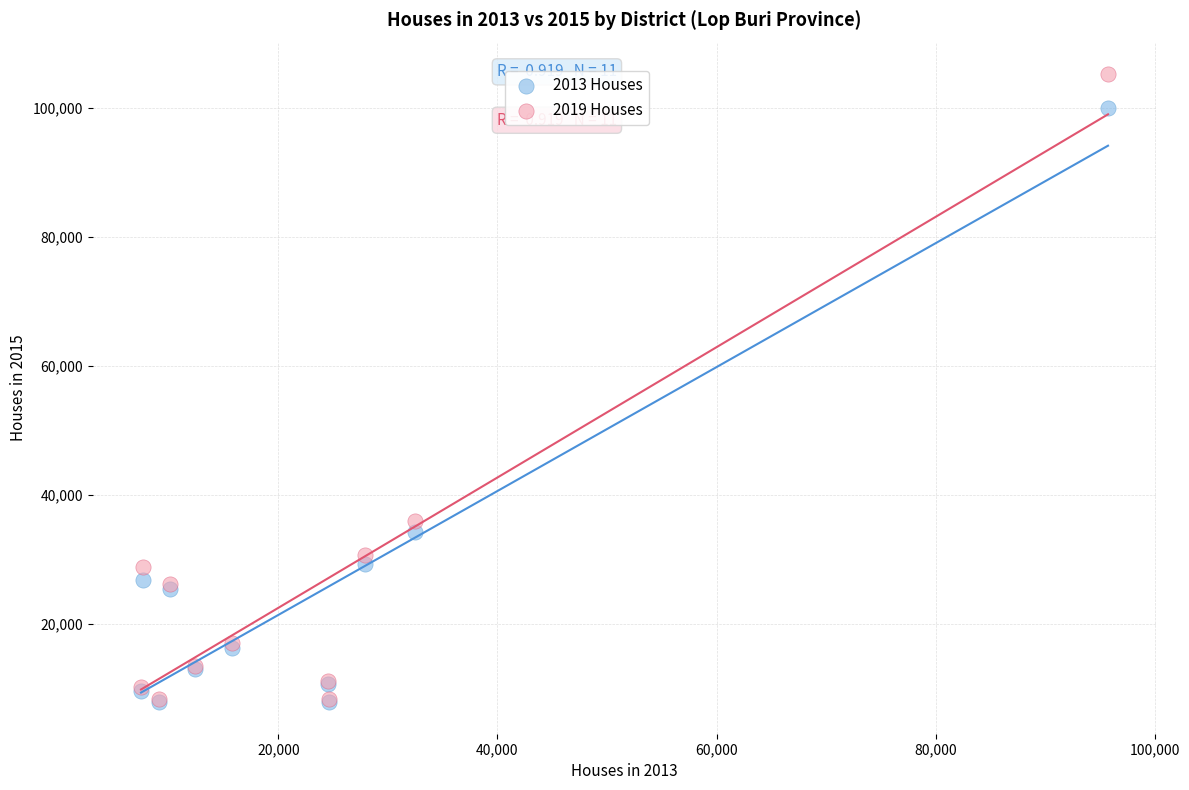

Which series has the largest Y range (max minus min)?

2019 Houses